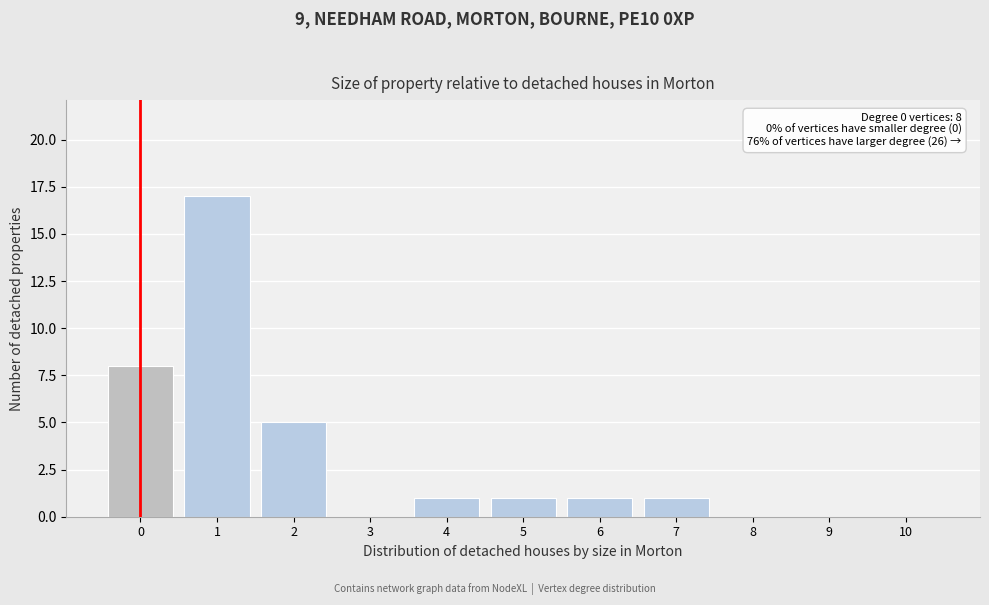

Reading left to right, what are all the values shown in this chart?

0=8	1=17	2=5	3=0	4=1	5=1	6=1	7=1	8=0	9=0	10=0